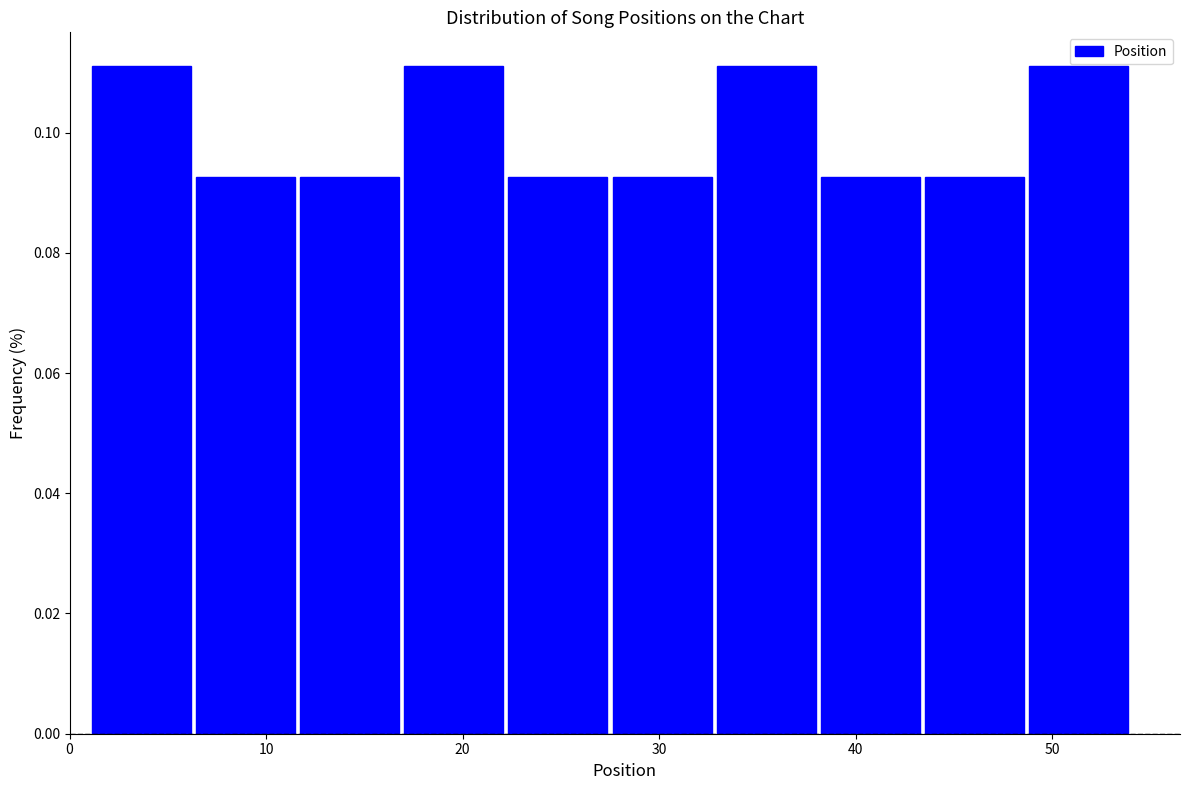

Reading left to right, transcribe this chart: for each bar, give the range it covers on the x-axis and its height. Neither the bar edges nor the heights are printed on the chart, so give them approximately, as read against the axes.

1.0 to 6.3: 0.112
6.3 to 11.6: 0.092
11.6 to 16.9: 0.092
16.9 to 22.2: 0.112
22.2 to 27.5: 0.092
27.5 to 32.8: 0.092
32.8 to 38.1: 0.112
38.1 to 43.4: 0.092
43.4 to 48.7: 0.092
48.7 to 54.0: 0.112